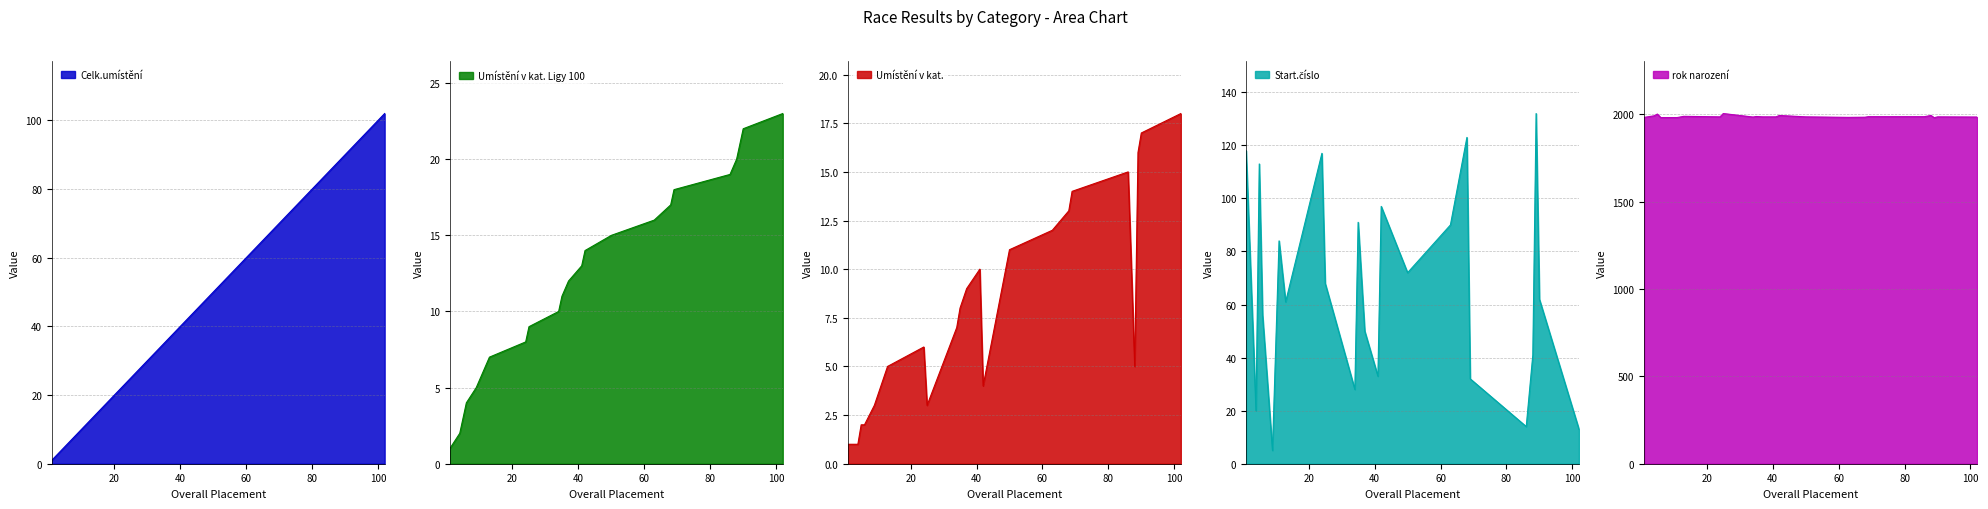

True or false: Start.číslo and rok narození cross at least once.

False